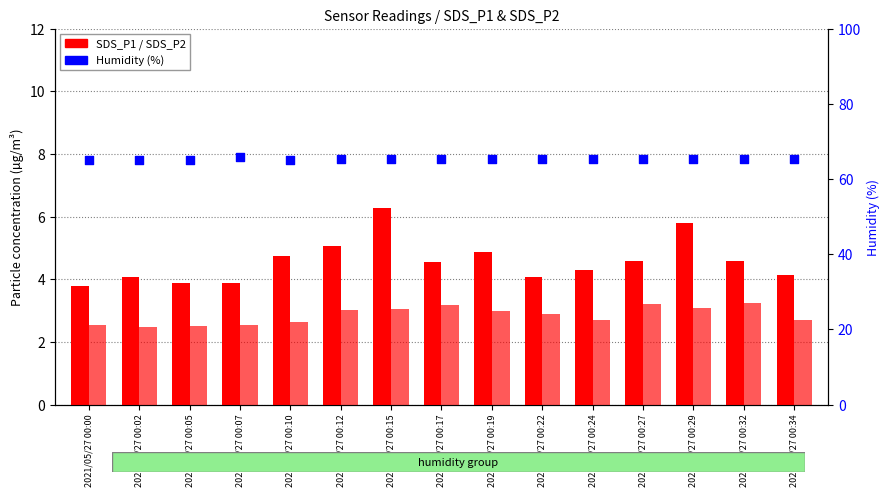

Which series has the largest Y range (max minus min)?

SDS_P1